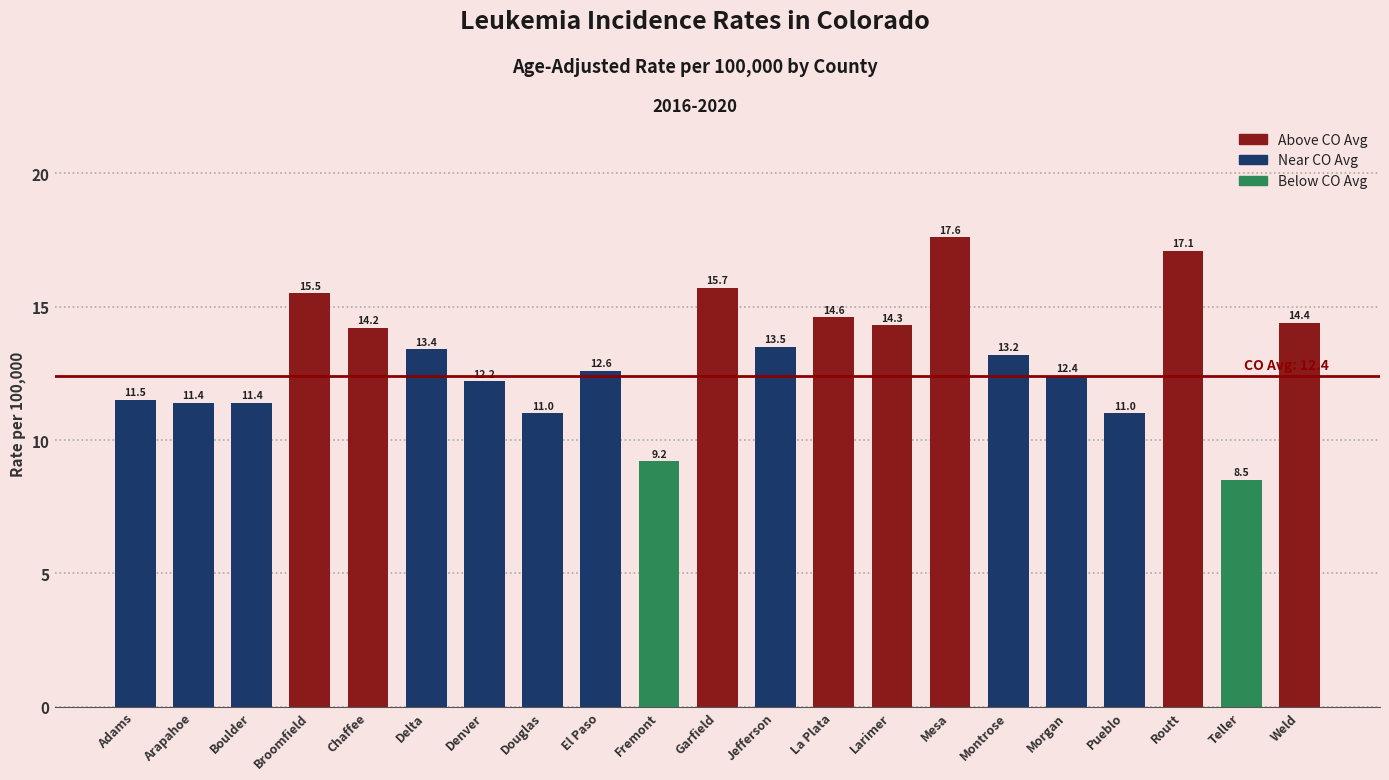

What is the difference between the values at Garfield and Montrose?

2.5